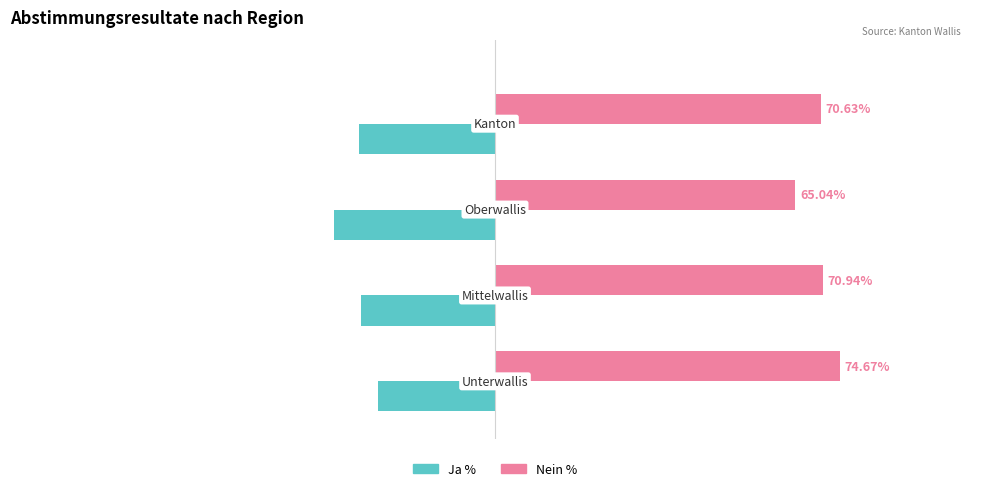

List the series in order of their overall mean, lowest first.

Ja %, Nein %